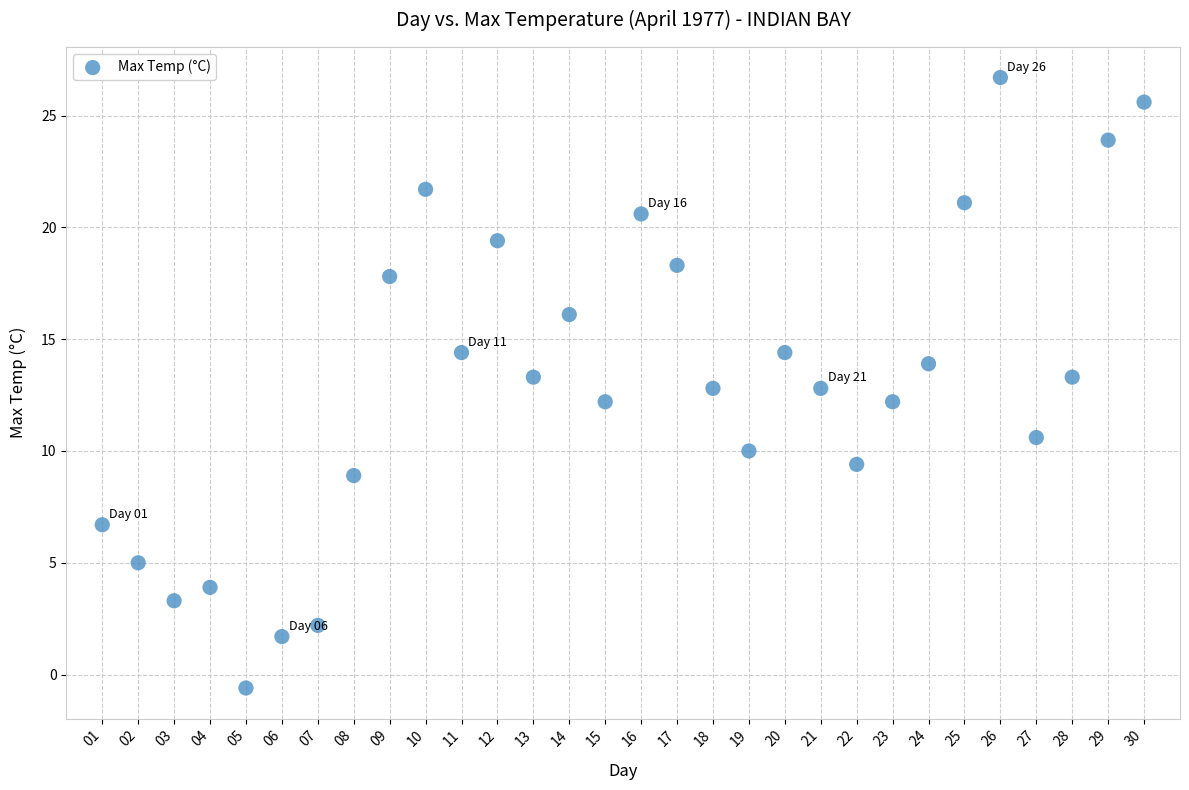

What is the range of Y values (max minus min)?

27.3